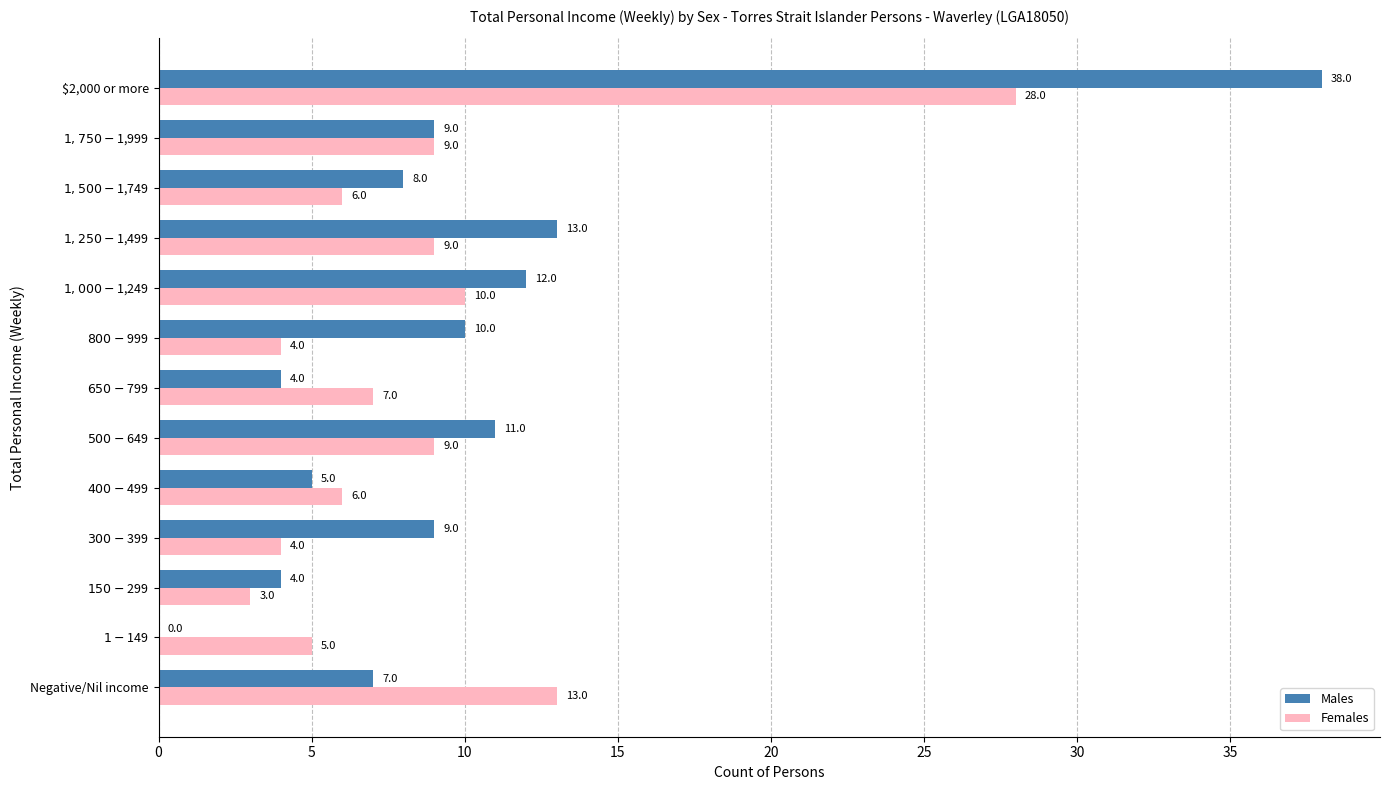

What is the sum of all Females values?

113